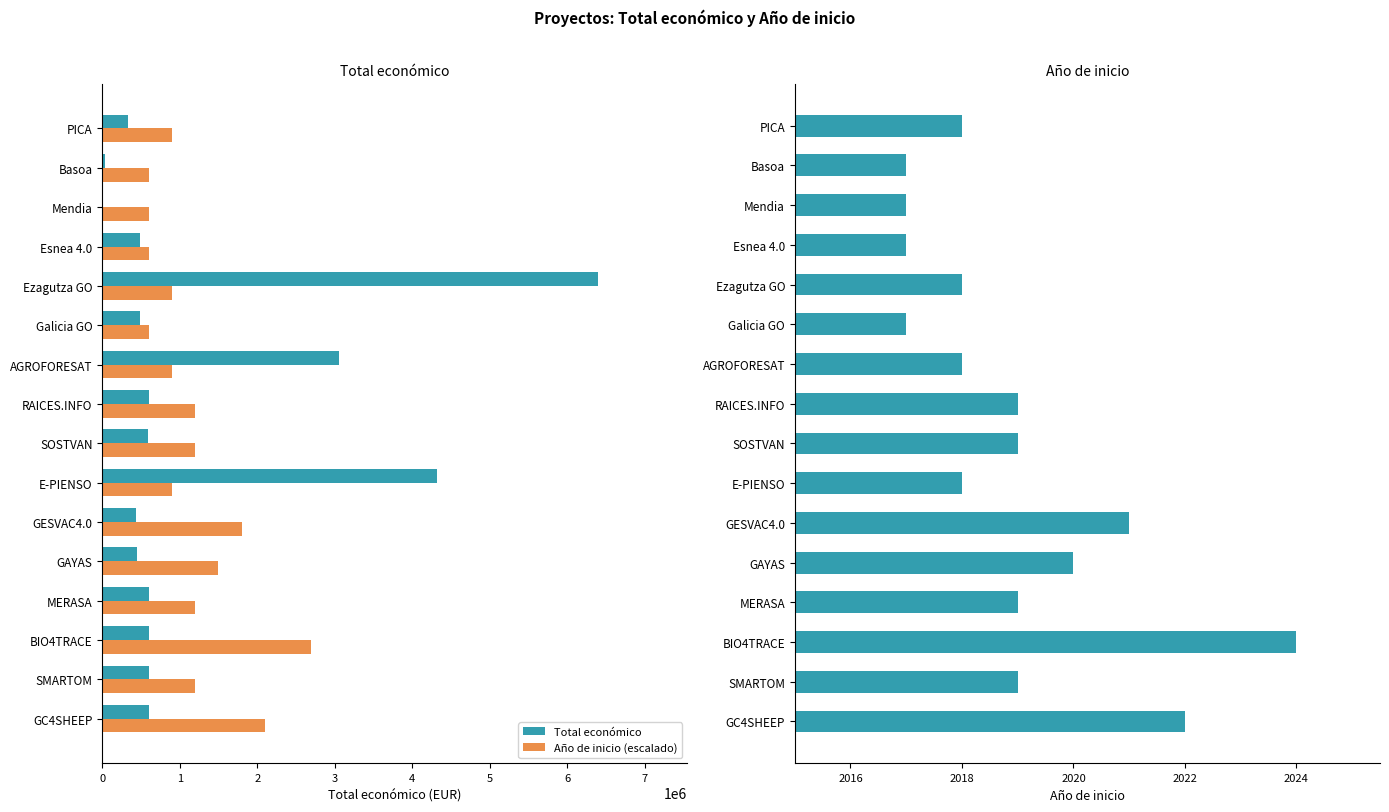

What is the highest value of the Año de inicio series?

2024